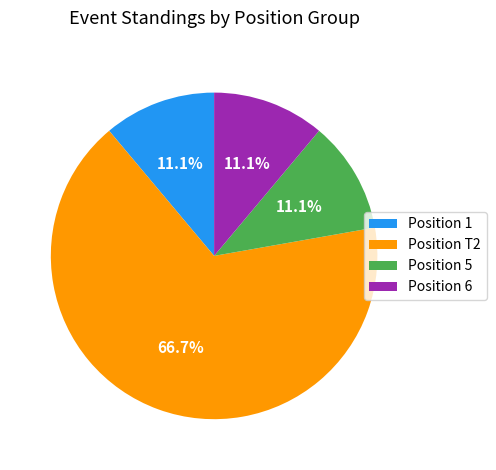

To the nearest percent, what is the difference between the largest and smallest slice percentages?

56%